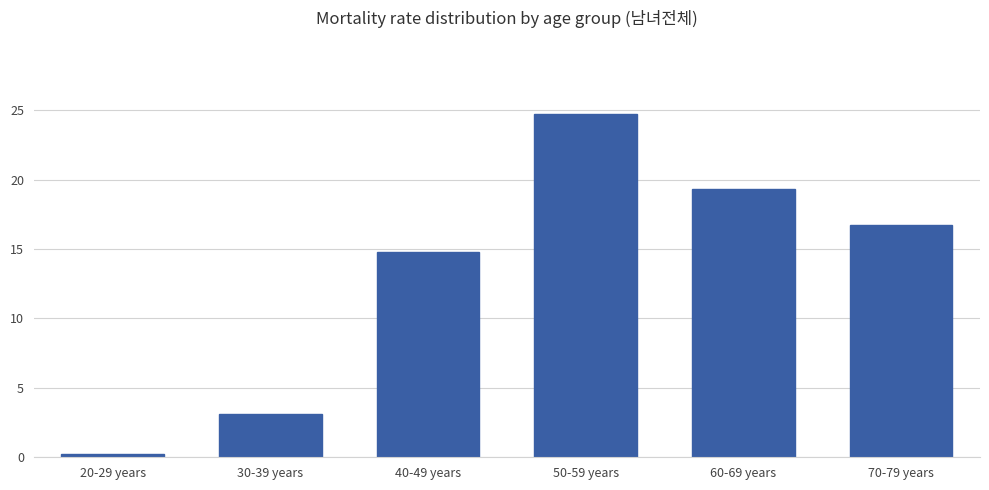

What is the maximum value shown in the chart?

24.7